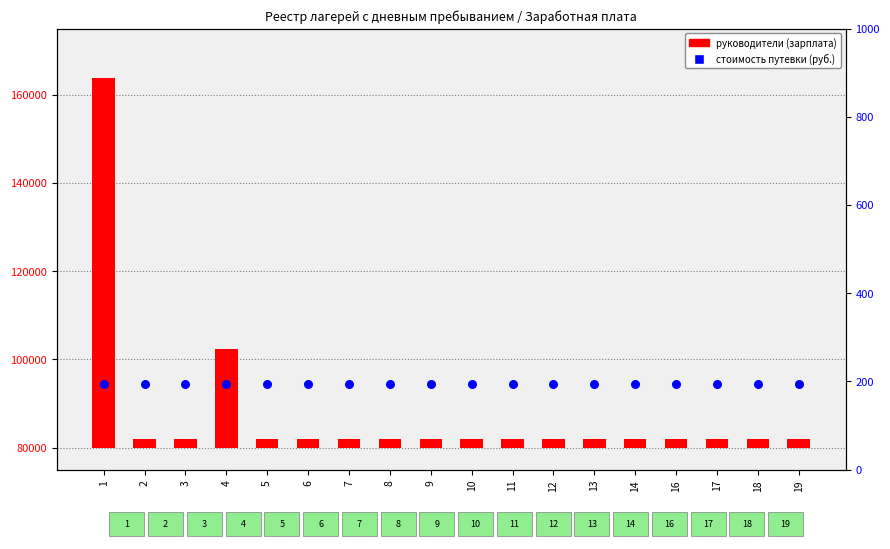

What are all the series names shown in the legend?

руководители (зарплата), стоимость путевки (руб.)